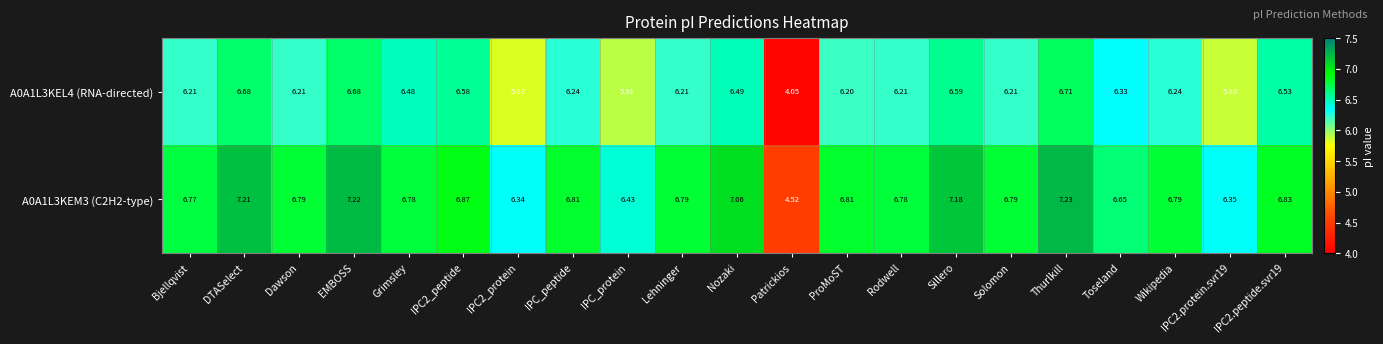

Is the value of A0A1L3KEM3 (C2H2-type) at Grimsley greater than the value of A0A1L3KEL4 (RNA-directed) at IPC2.protein.svr19?

Yes